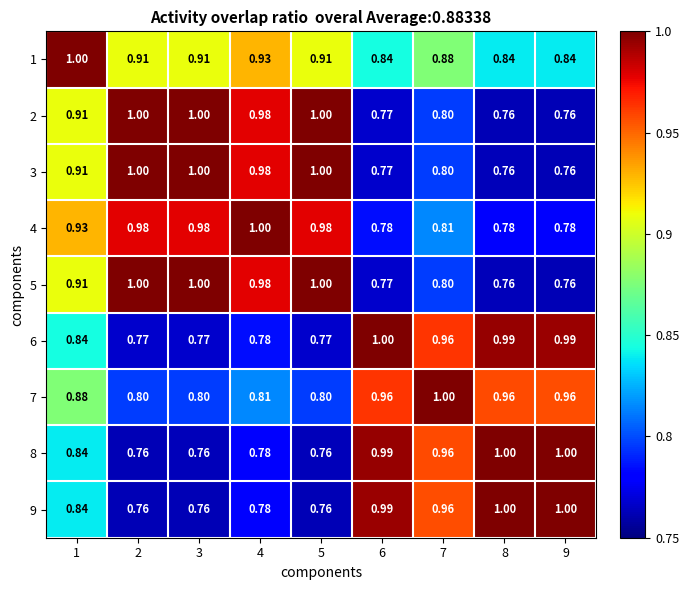

What is the total value across all series at 6?

7.9